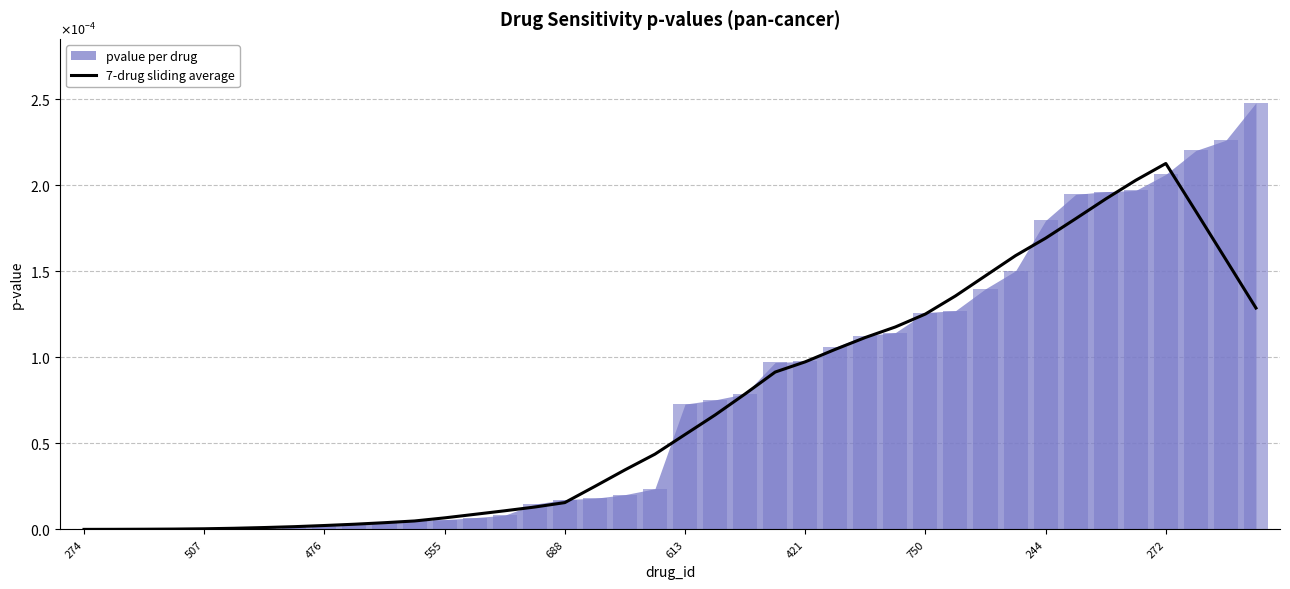

True or false: the data shows 0.0 at 10.

True